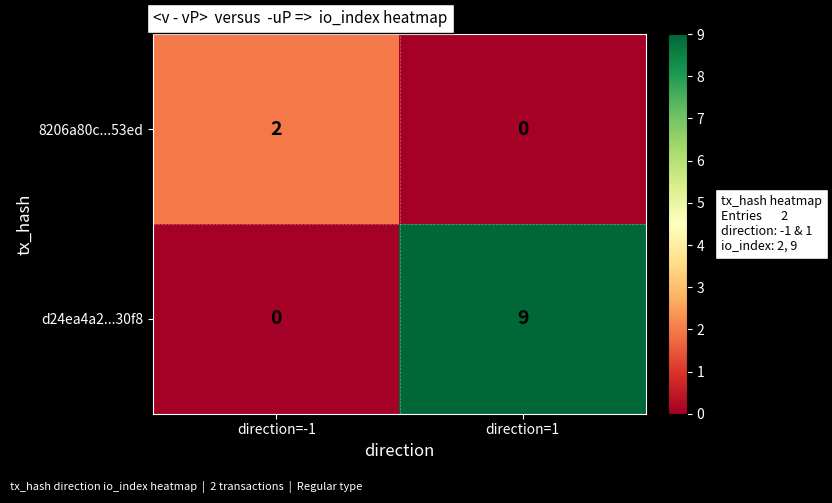

What is the total value across all series at direction=-1?

2